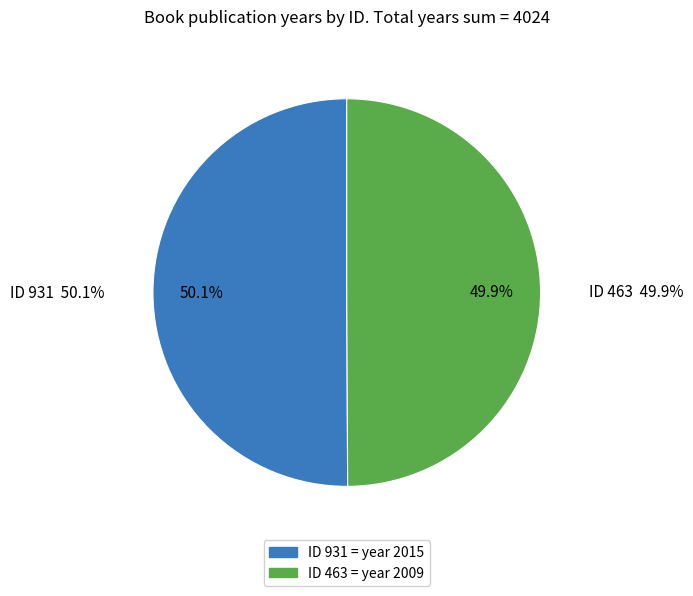

Is it true that 463 is 44% of the pie?

False